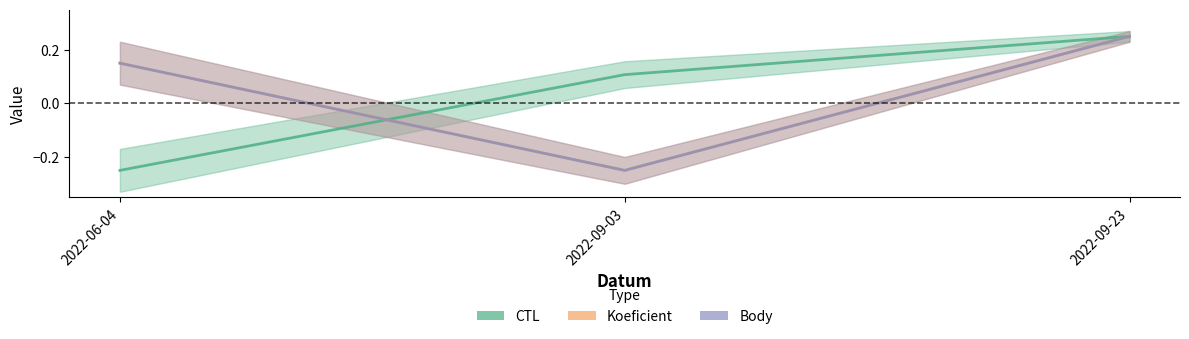

Which series has the largest range (max minus min)?

CTL